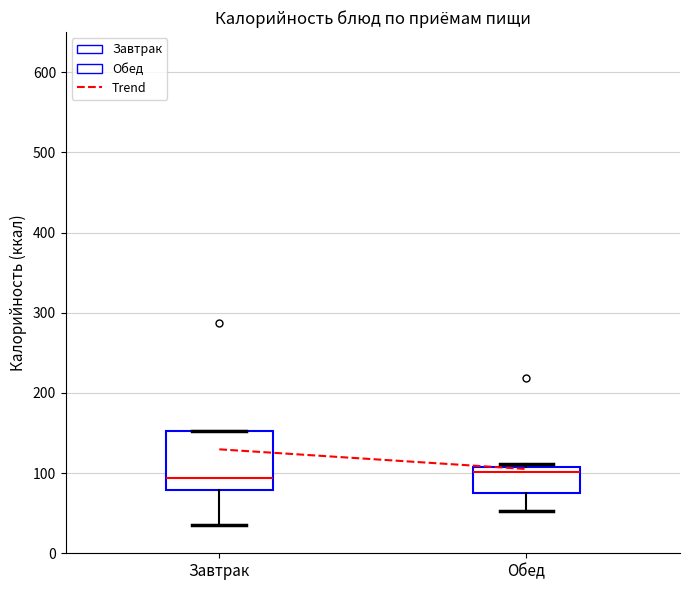

Reading left to right, transcribe this box plot: for each box, give where its median line is, the range the box spans, and where its two whiskers end, as read against the y-axis. The values are not printed on the chart, so give them approximately, as read against the axis.

Завтрак: median 90, box 80 to 150, whiskers 30 to 150
Обед: median 100, box 70 to 110, whiskers 50 to 110 (just above the box's upper edge)